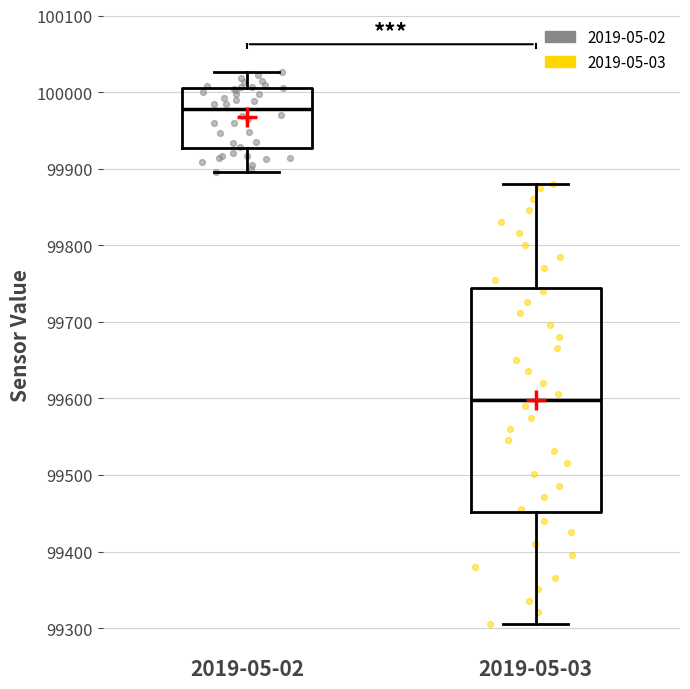

Where does the median line of the box for 2019-05-02 sit on the y-axis? The values are not printed on the chart, so give them approximately, as read against the axis.

99980